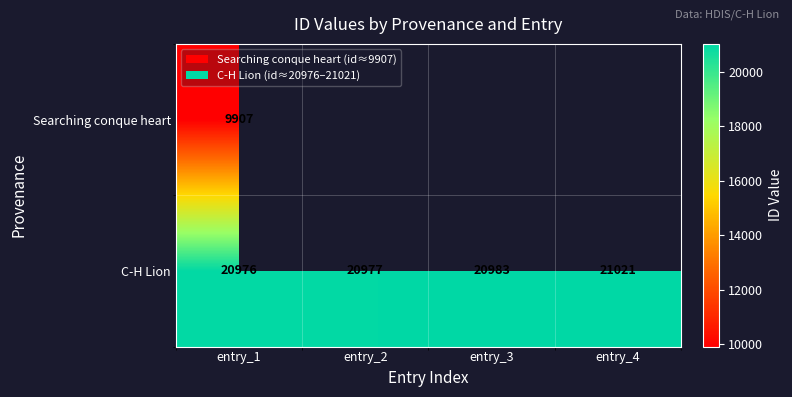

At which category does the chart reach its minimum across all series?

entry_1